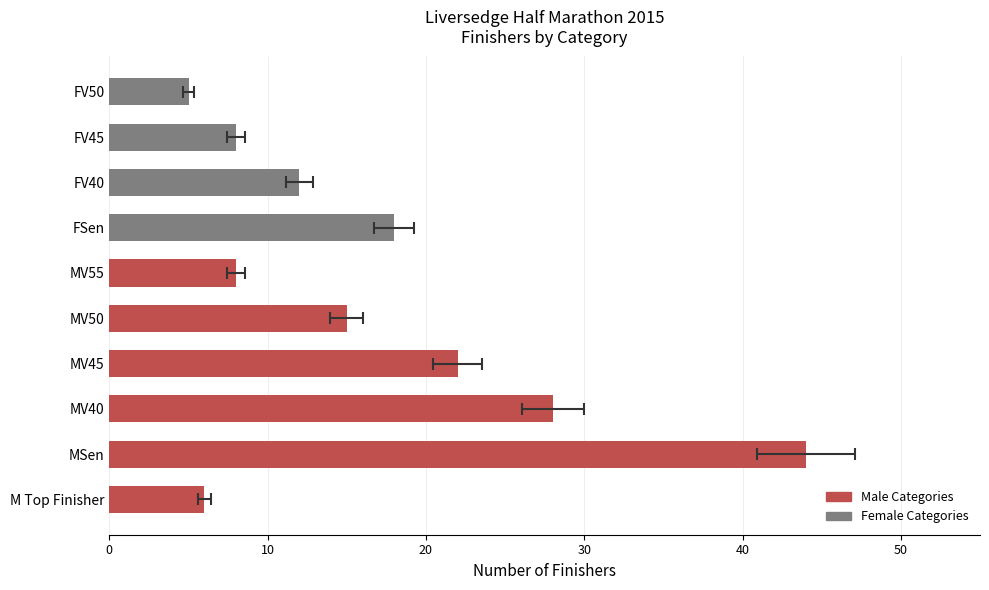

The value at FV40 is 17. True or false?

False